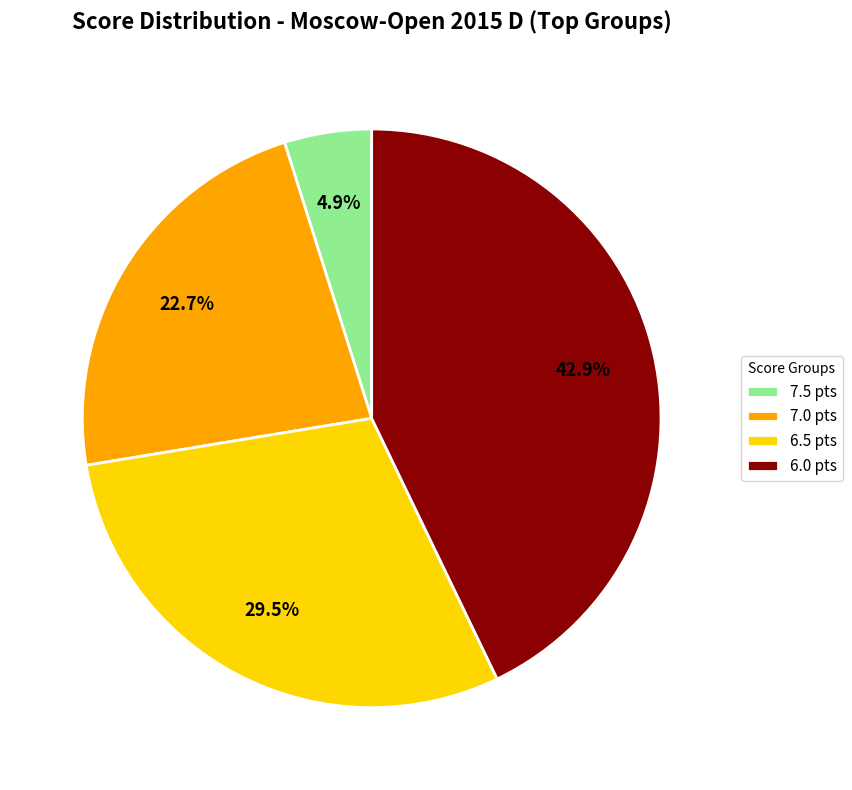

Combined, do 7.0 pts and 6.5 pts account for over 50%?

Yes